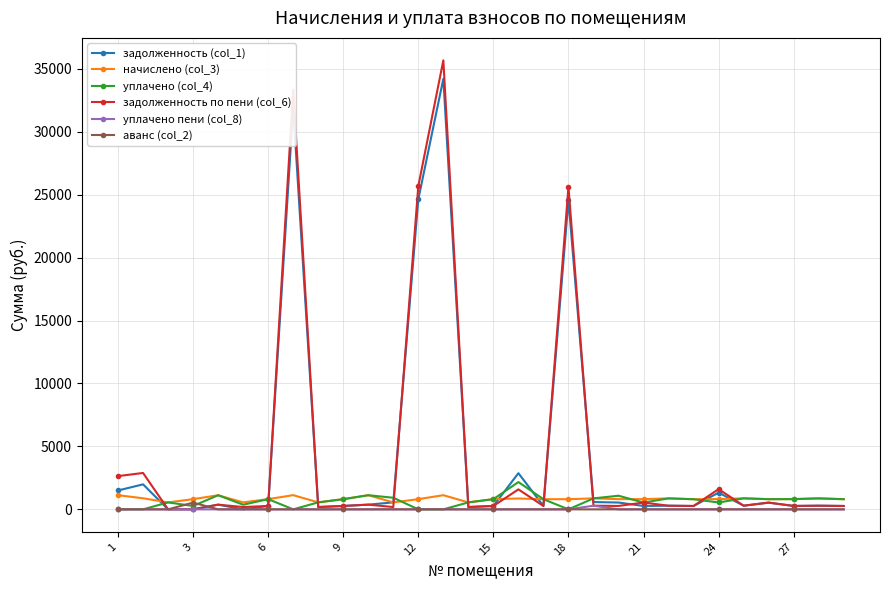

At how many categories does at least one series exceed 20666?

4